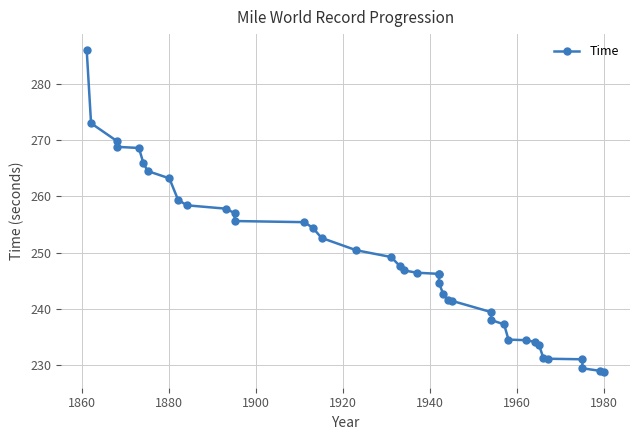

How many values are below 246?

17